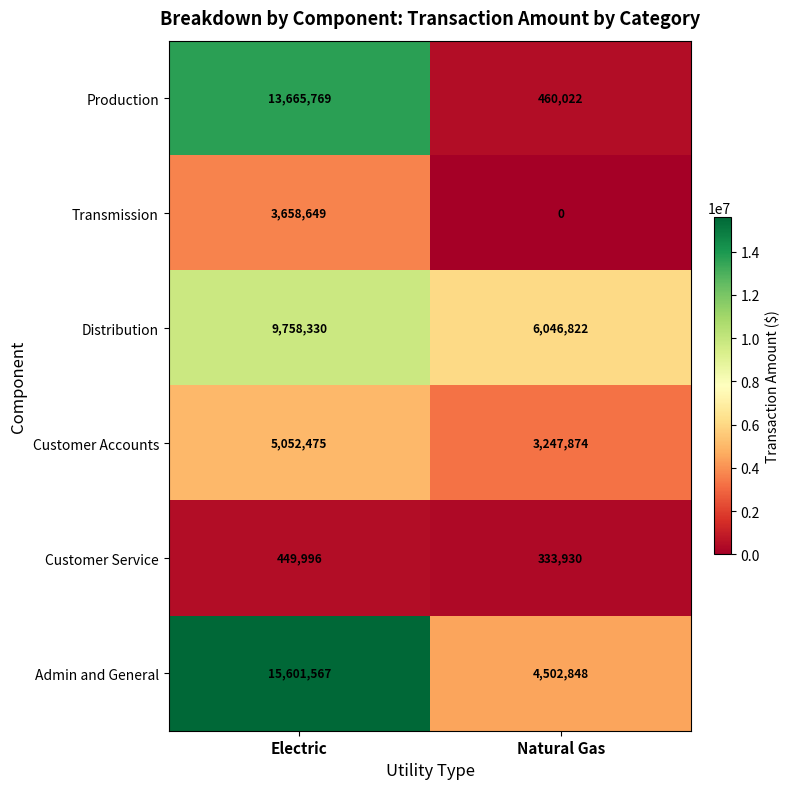

What is the sum of the Transmission values at Electric and Natural Gas?

3658649